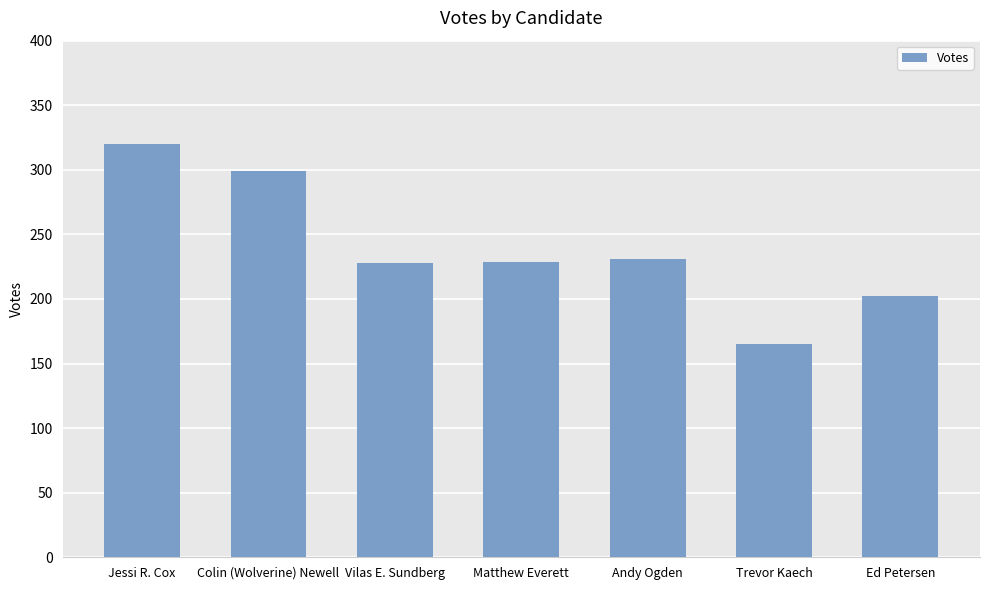

How many distinct data groups are displayed?

1